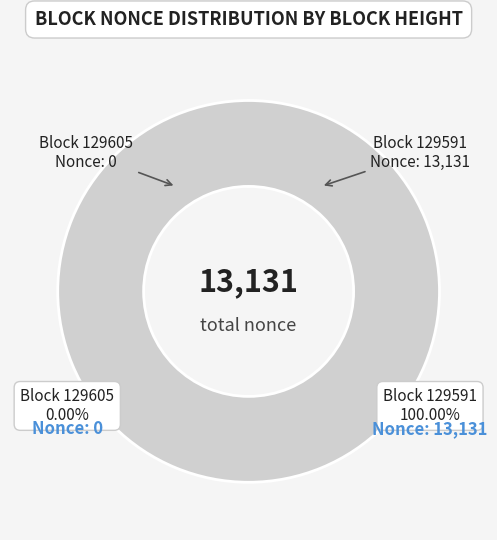

Count the number of slices in the pie.

2